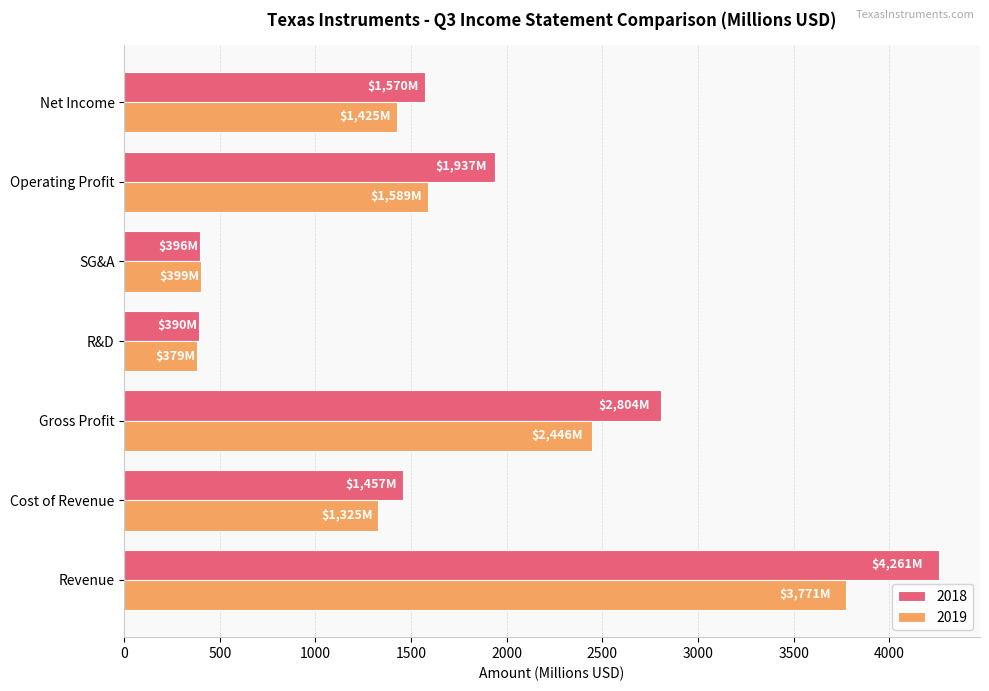

What is the approximate value of 2018 at Operating Profit?

1937